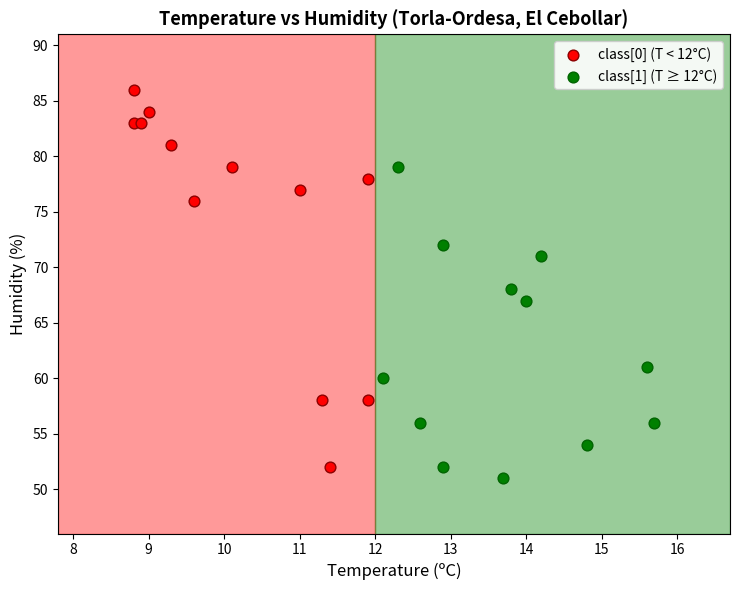

Which series reaches the minimum Y coordinate?

class[1] (T ≥ 12°C)